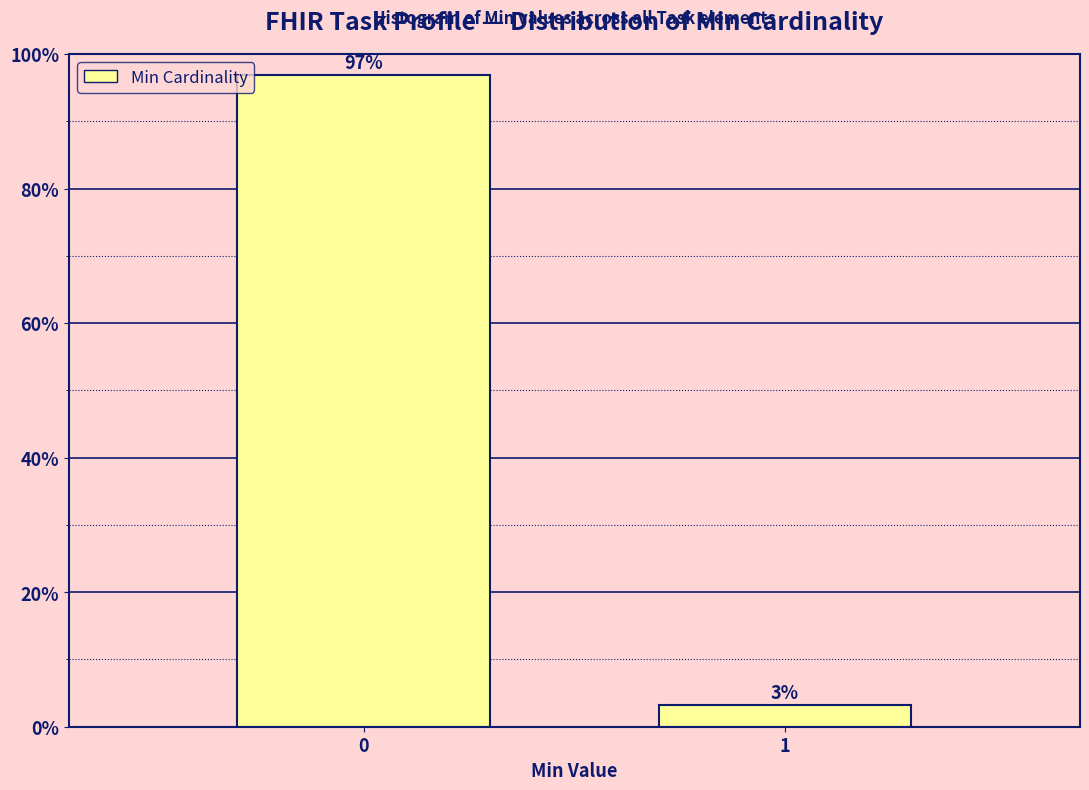

What is the greatest value displayed?

96.8